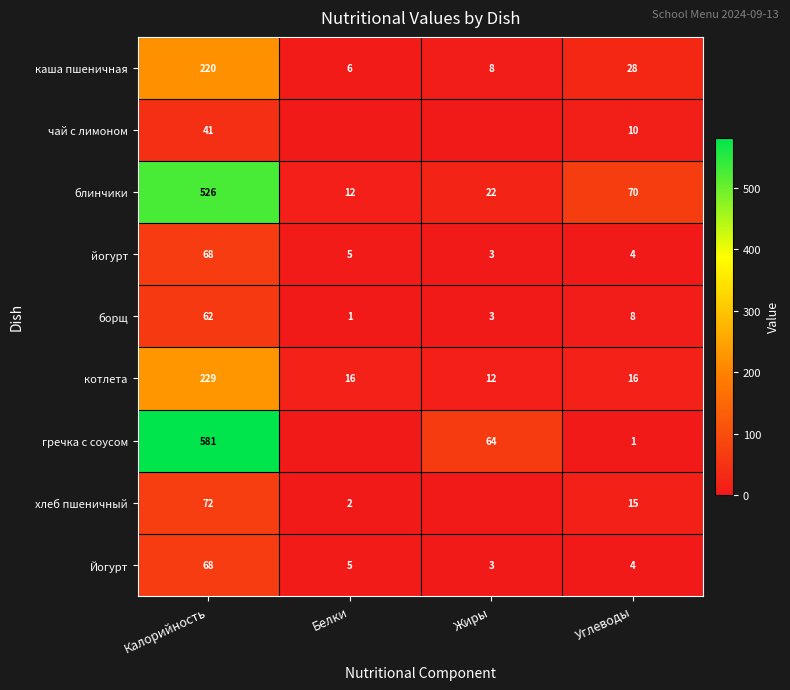

Between Углеводы and Калорийность, which is larger?

Калорийность